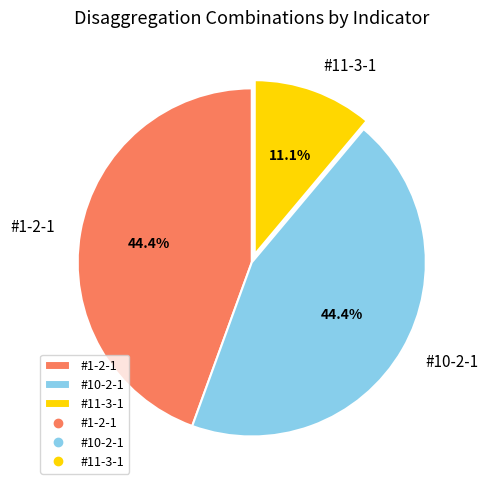

Is it true that #10-2-1 is 35% of the pie?

False